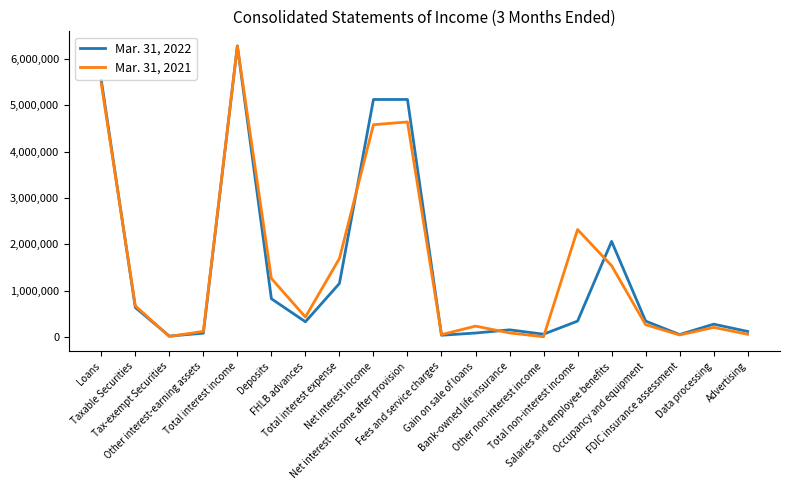

List the series in order of their overall mean, lowest first.

Mar. 31, 2022, Mar. 31, 2021